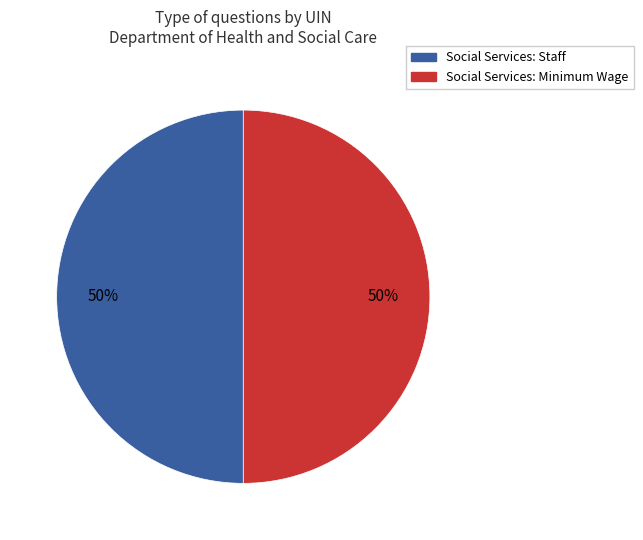

Is the sum of Social Services: Minimum Wage and Social Services: Staff greater than half?

Yes